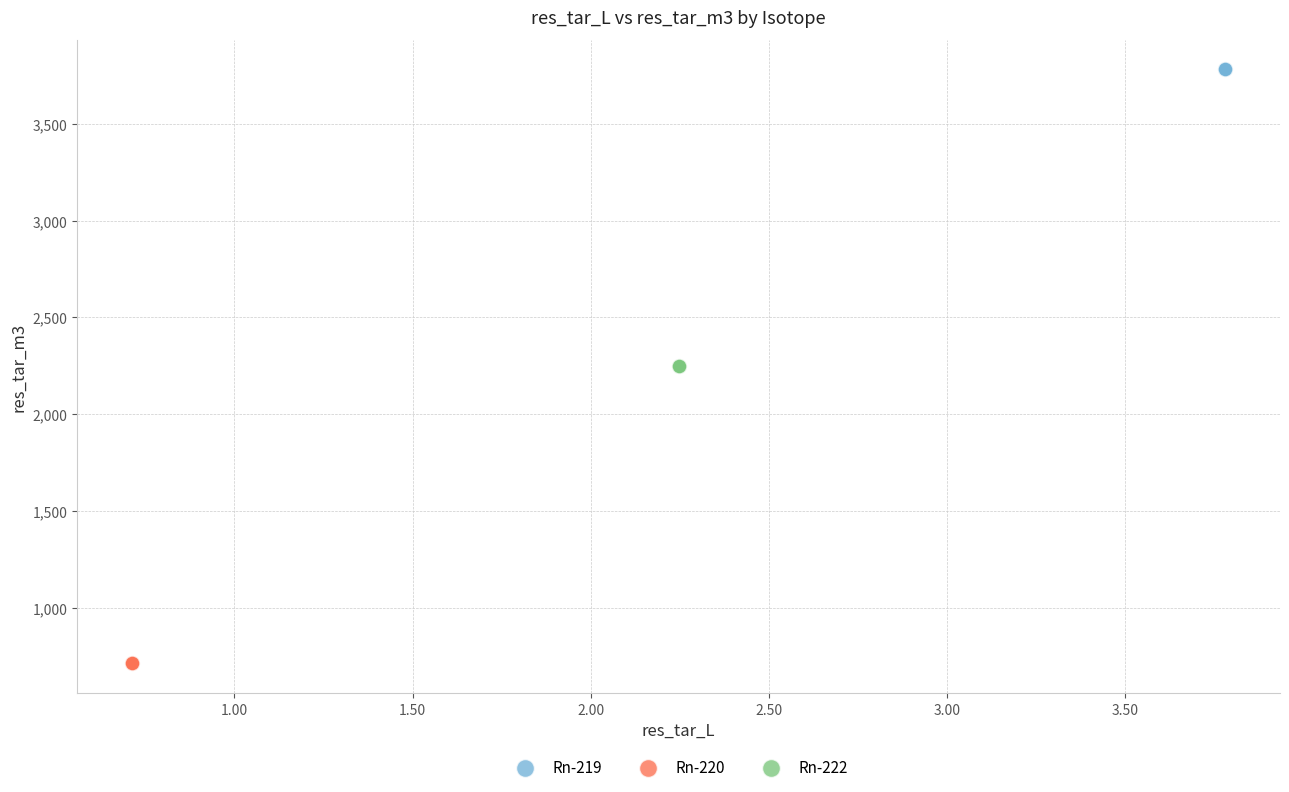

What are all the series names shown in the legend?

Rn-219, Rn-220, Rn-222